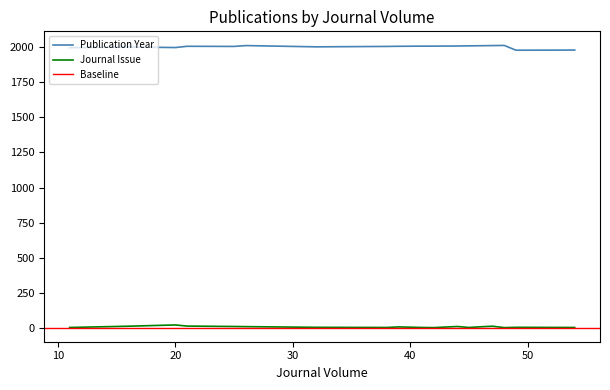

True or false: Journal Issue has more than 0 interior local peaks.

True